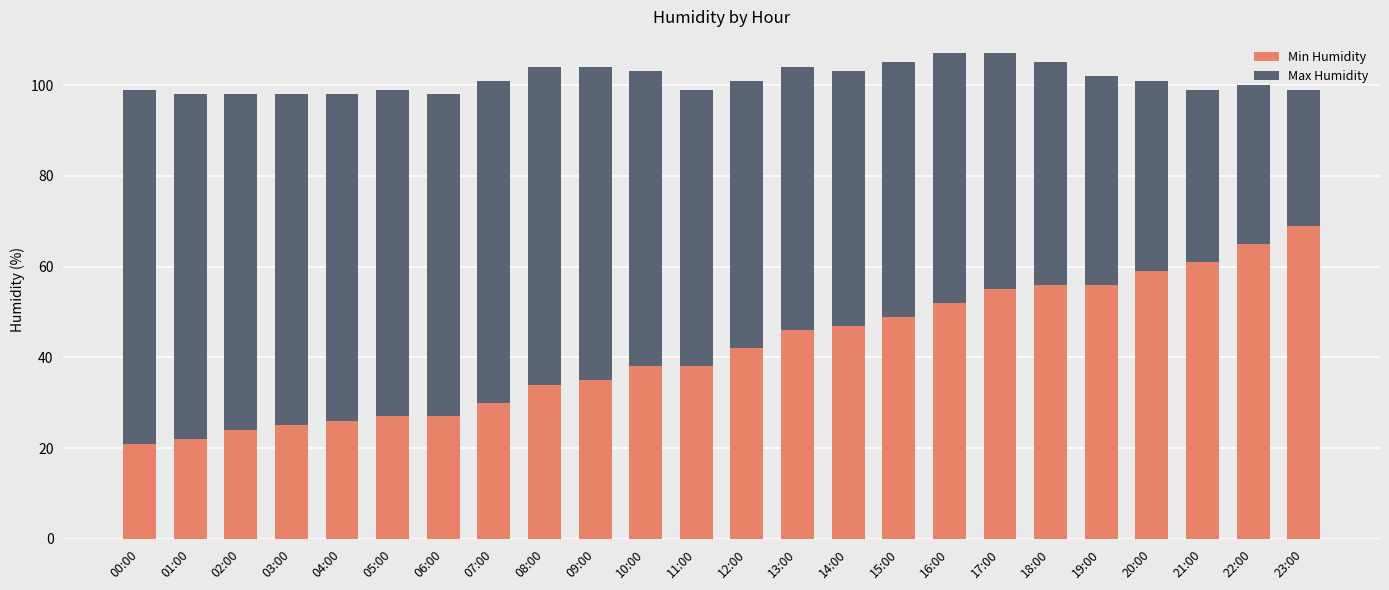

True or false: Min Humidity has a value of 27 at 05:00.

True